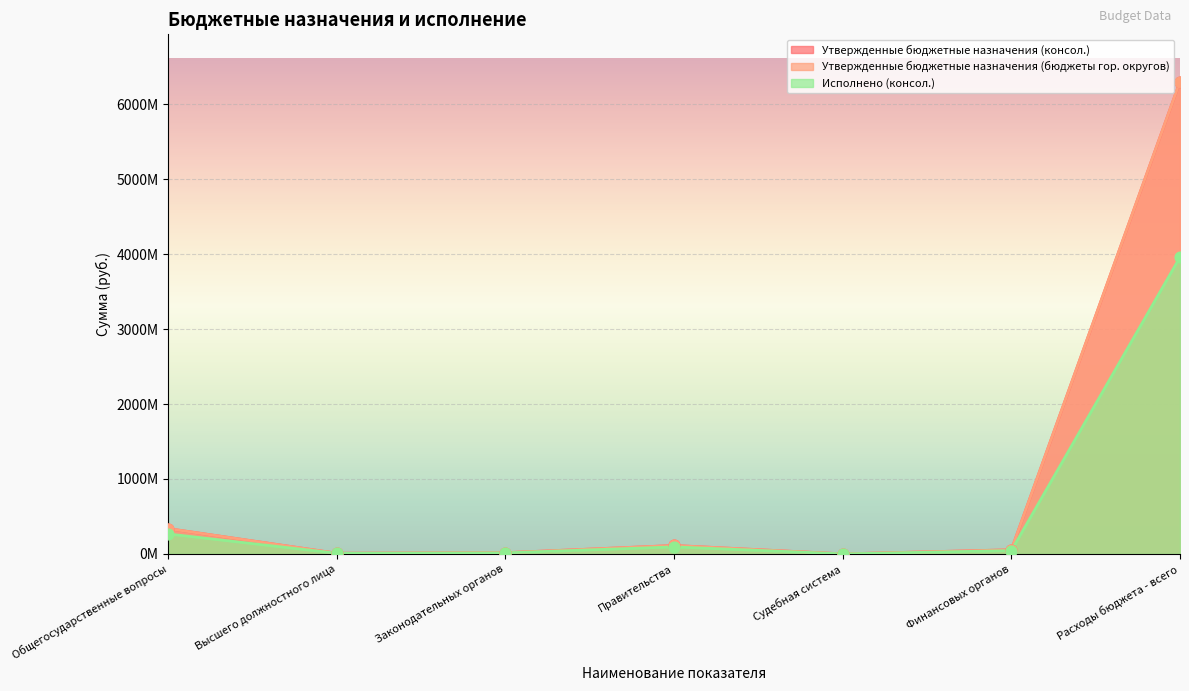

What are all the series names shown in the legend?

Утвержденные бюджетные назначения (консол.), Утвержденные бюджетные назначения (бюджеты гор. округов), Исполнено (консол.)